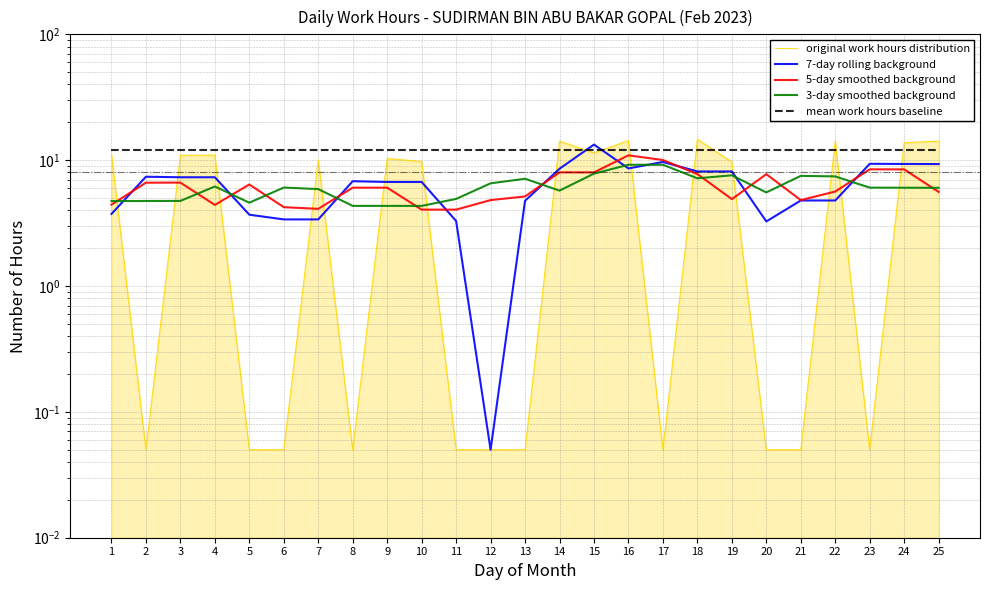

How many data points in 7-day rolling background are less than 6?

10